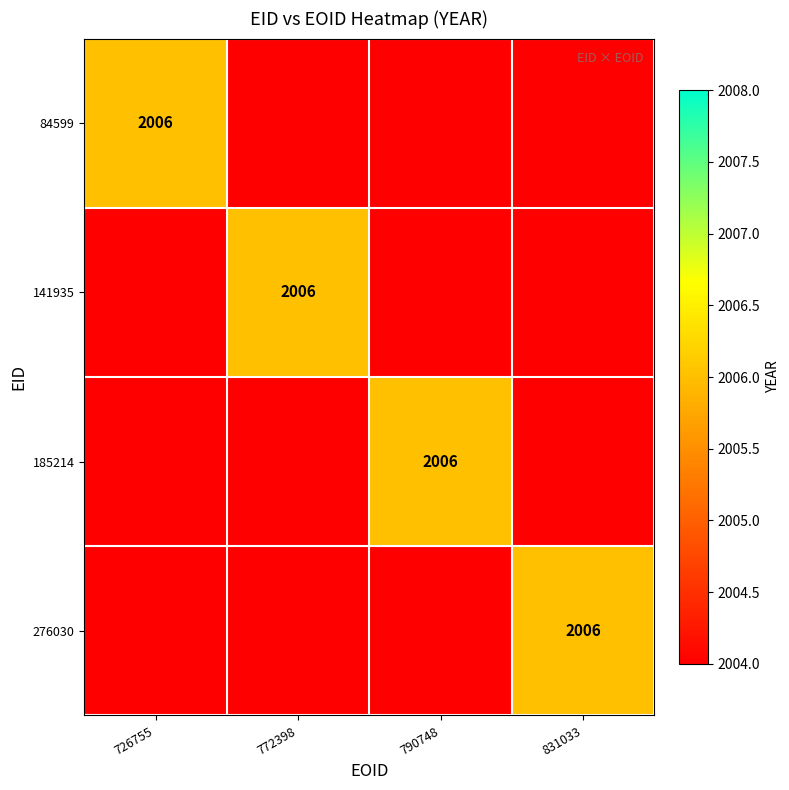

How many data points does each series have?

4